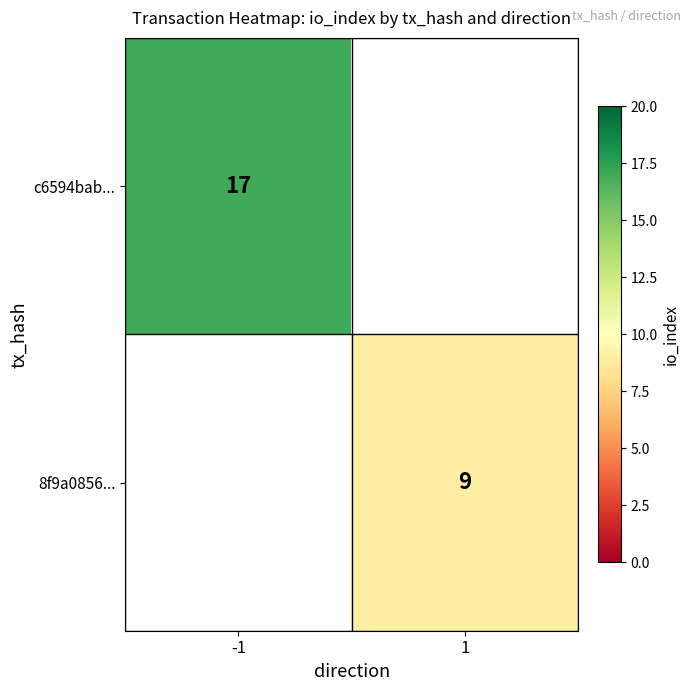

At how many categories does at least one series exceed 14?

1